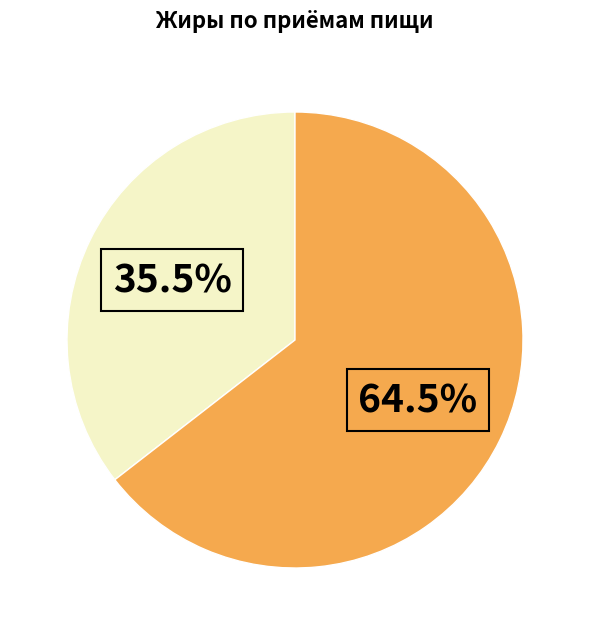

How many slices are in this pie chart?

2